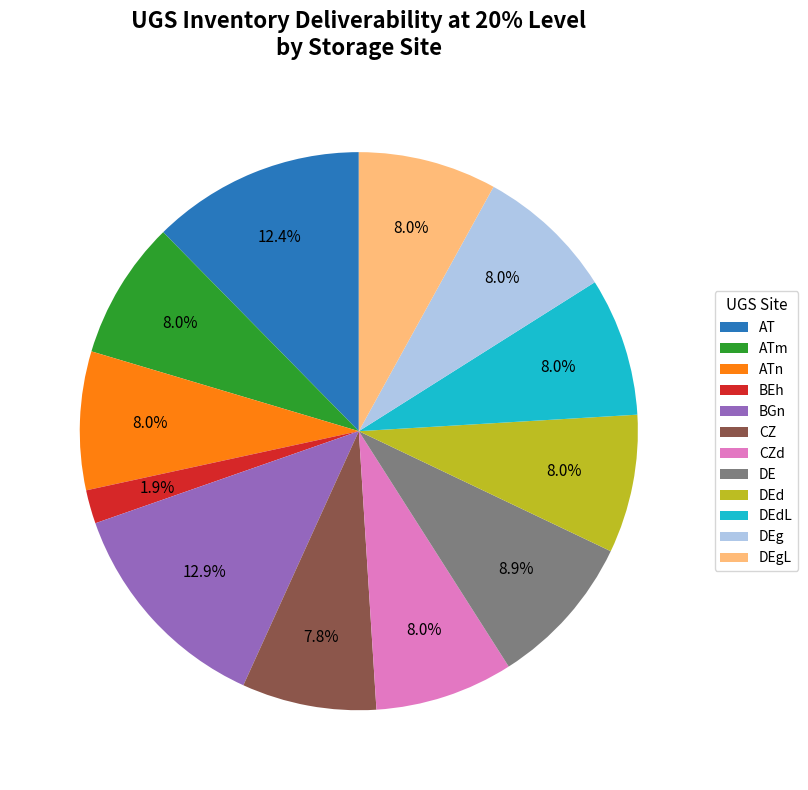

What is the ratio of the value at ATn to the value at BGn?

0.6